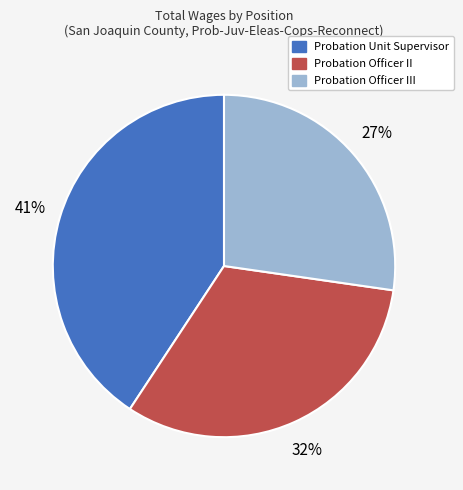

Does any single category account for the majority?

No